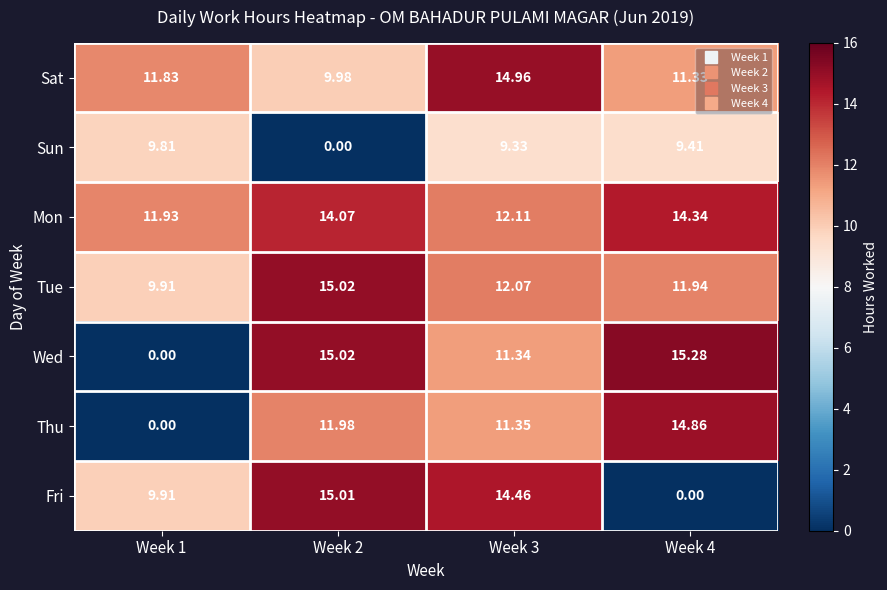

Count the number of data series in this chart.

7